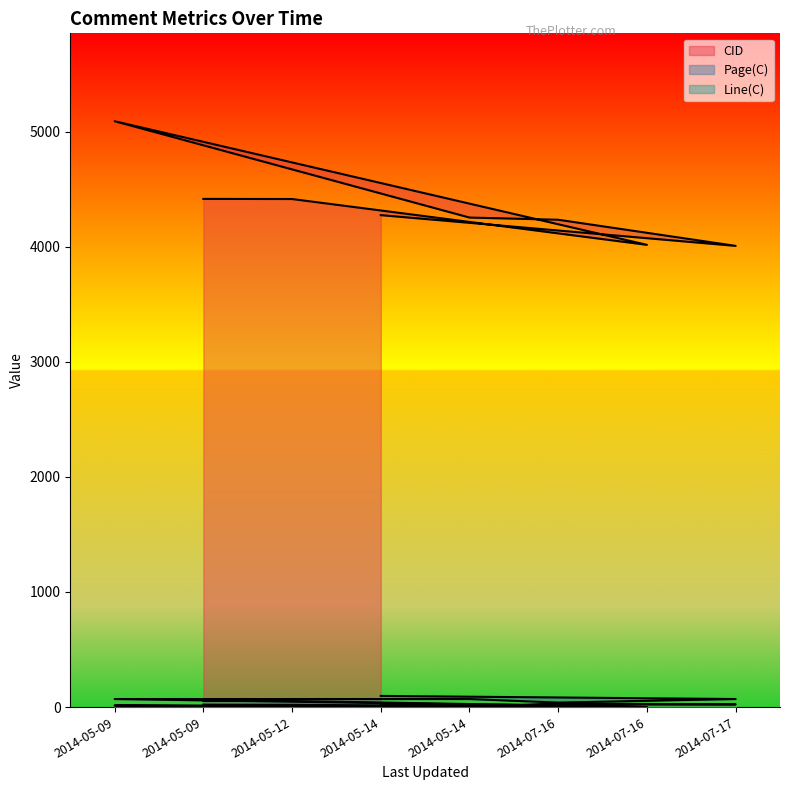

True or false: Line(C) and CID cross at least once.

False